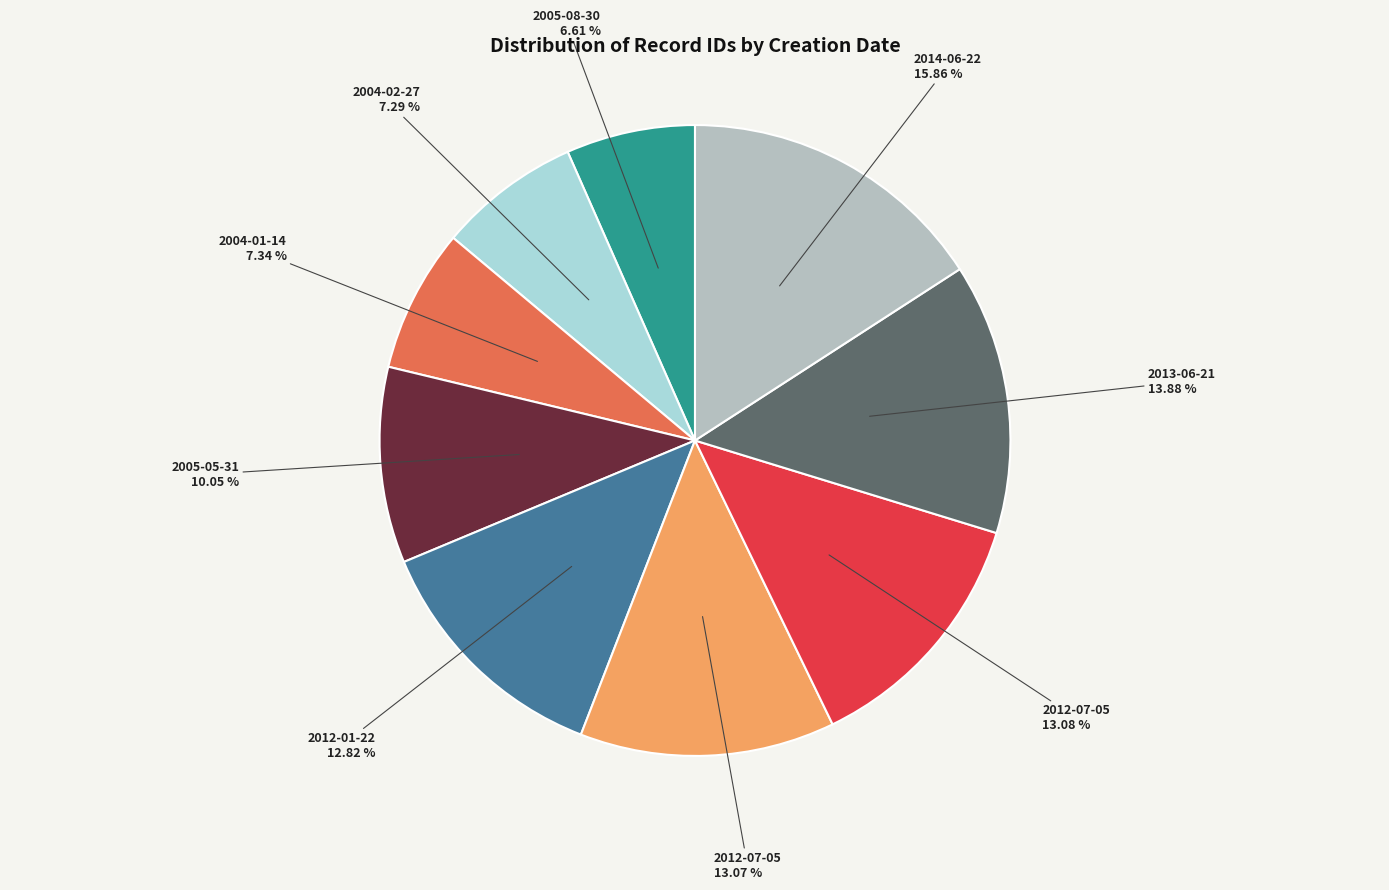

Does any single category account for the majority?

No